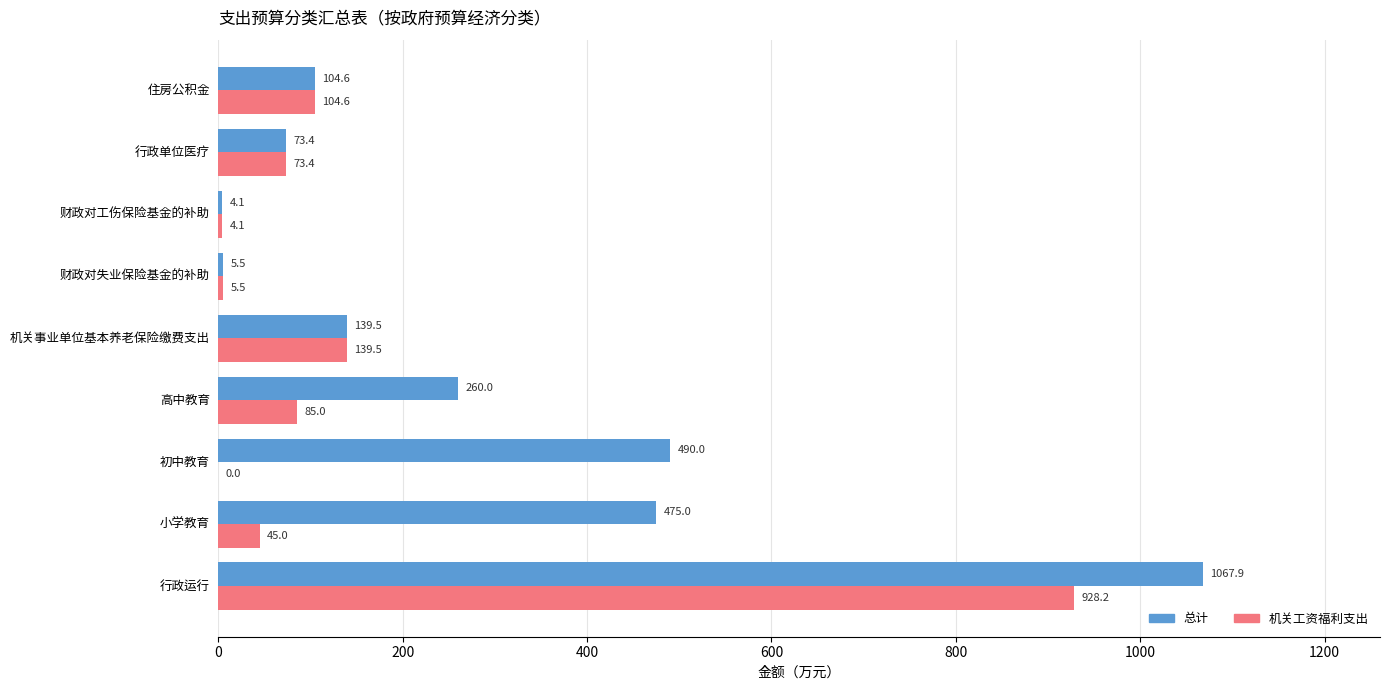

True or false: 机关工资福利支出 has a value of 17.6 at 行政单位医疗.

False